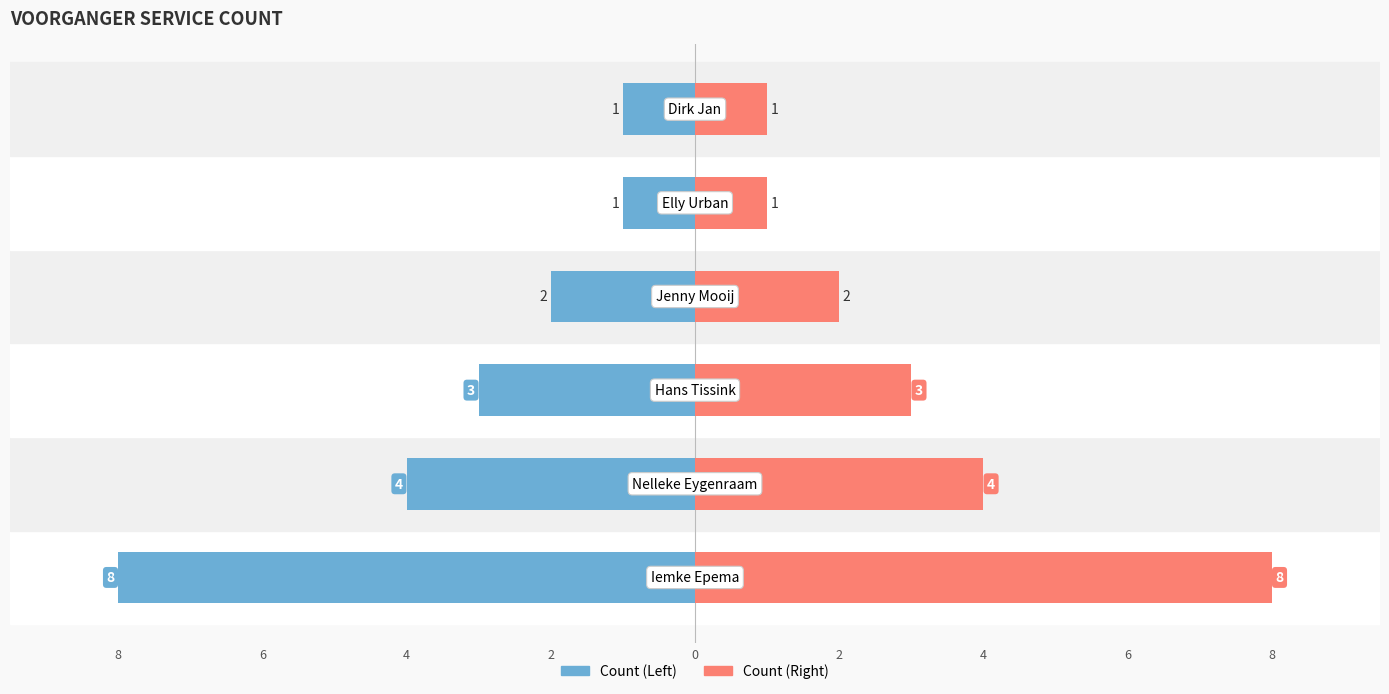

Reading left to right, list all the values displayed in this chart.

Iemke Epema / Main Preachers: 8=-8	6=-4	4=-3	2=-2	0=-1	2=-1
All Preachers: 8=8	6=4	4=3	2=2	0=1	2=1